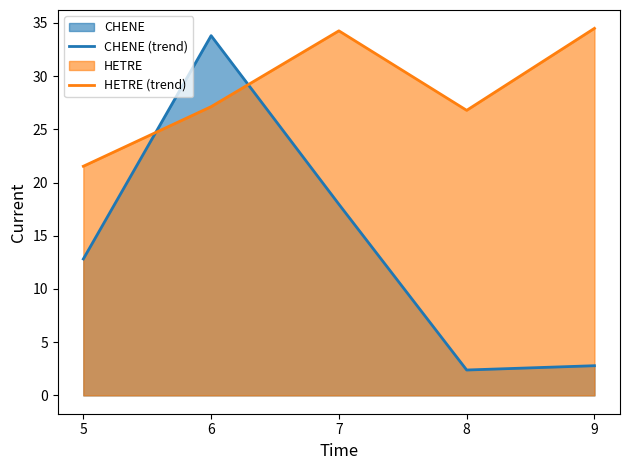

How many data points in HETRE (trend) are less than 27?

2